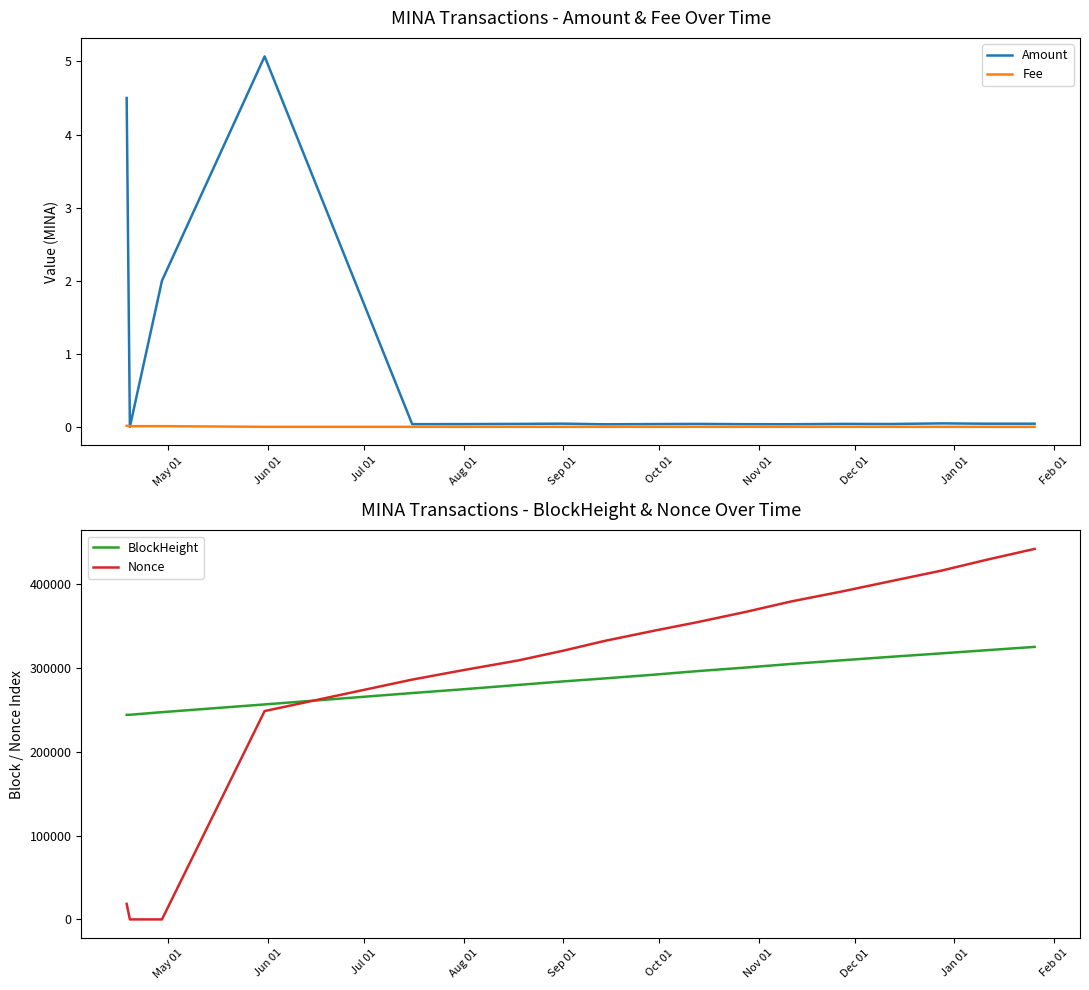

What are all the series names shown in the legend?

Amount, Fee, BlockHeight, Nonce